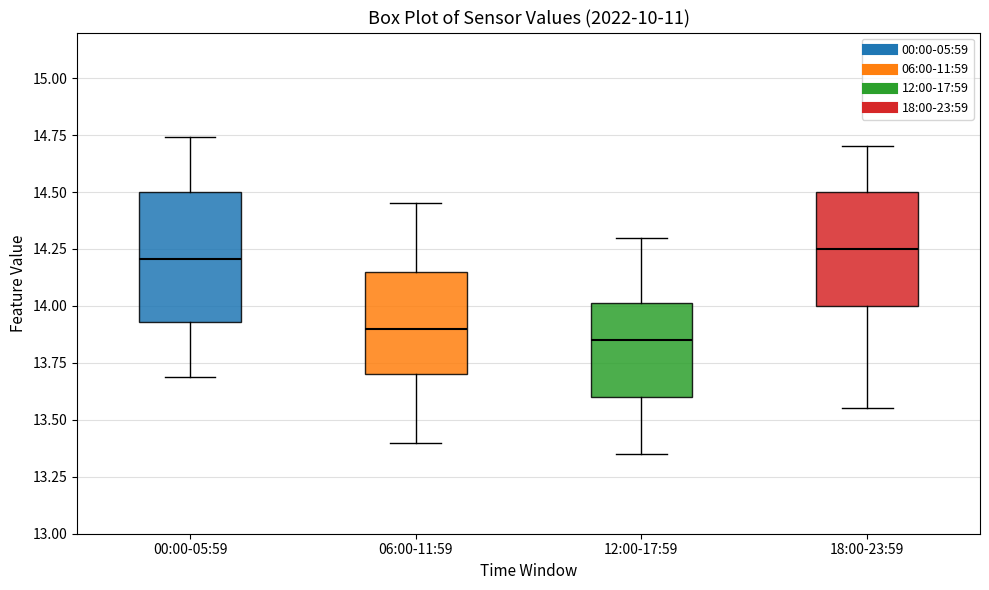

Which box's median line is the lowest?

12:00-17:59